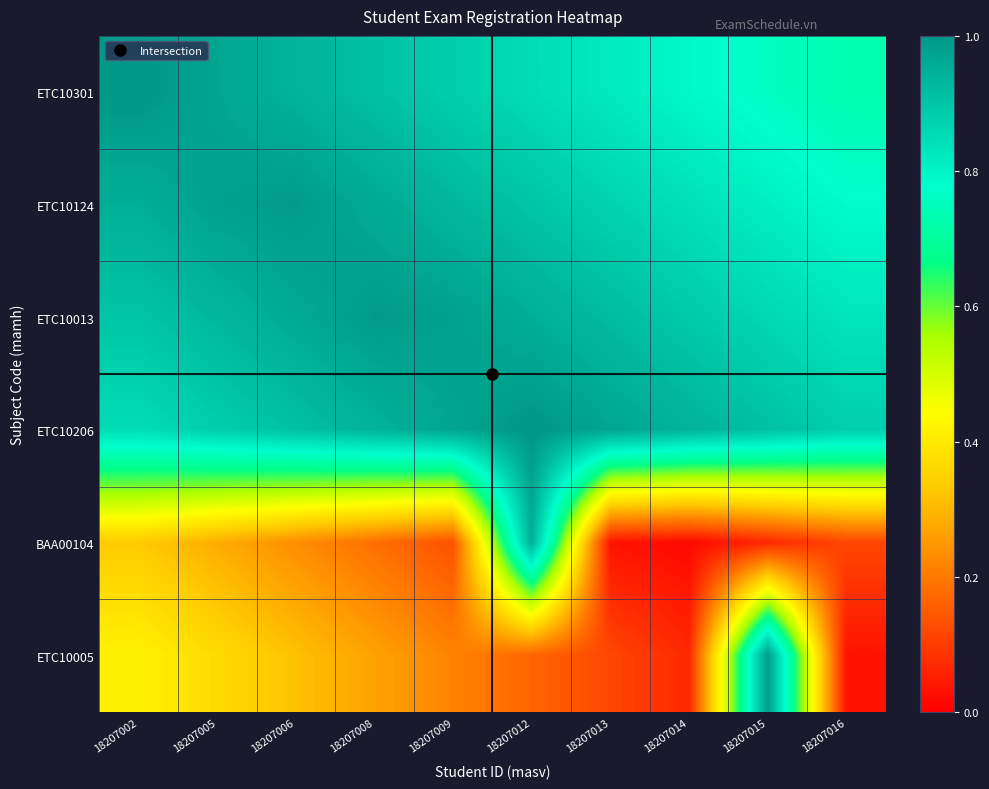

Which series has the largest range (max minus min)?

ETC10005